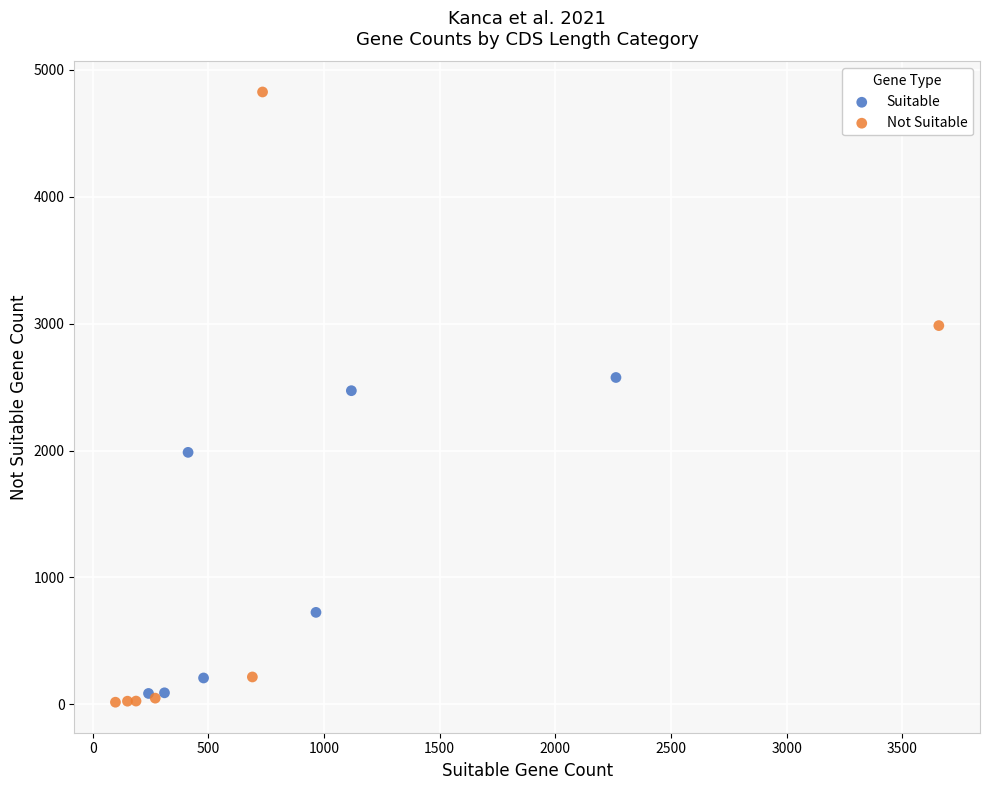

Which series has the widest spread of Y values?

Not Suitable